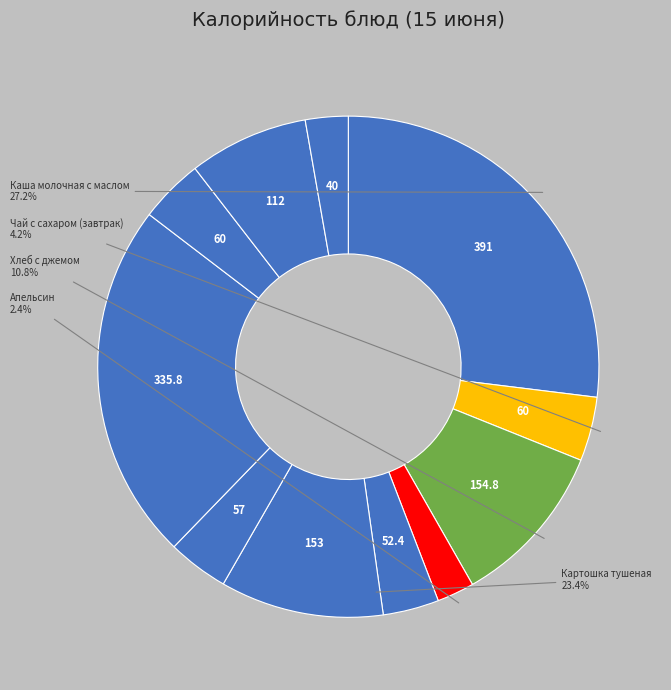

Does Чай с сахаром и лимоном (завтрак) represent more than half of the total?

No